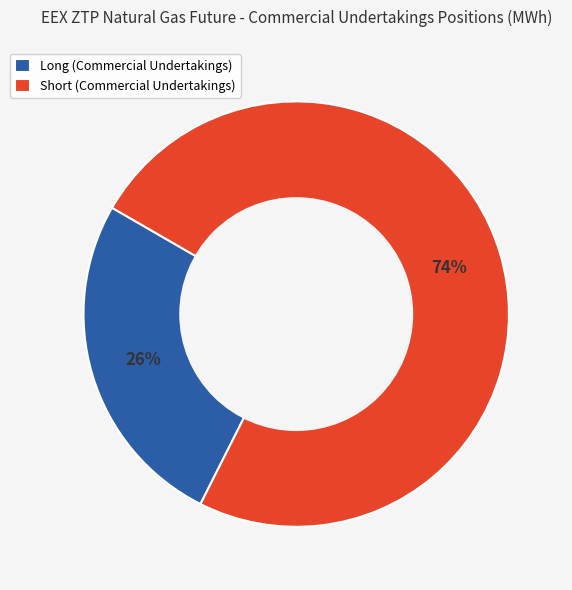

Between Long (Commercial Undertakings) and Short (Commercial Undertakings), which is larger?

Short (Commercial Undertakings)